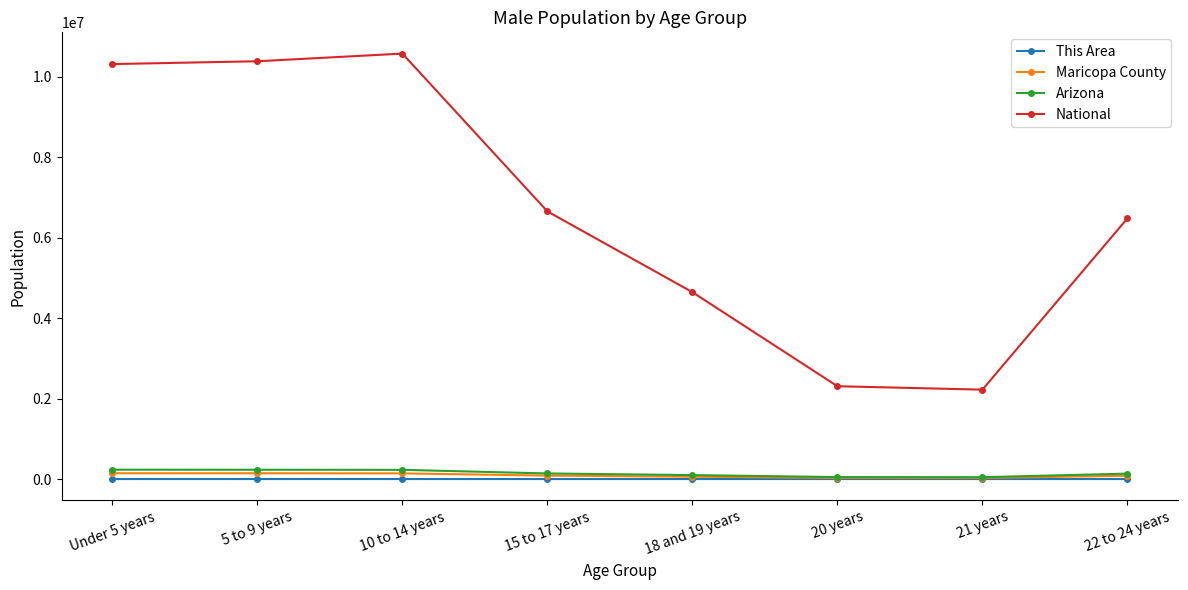

The value of Maricopa County at 21 years is 27080. True or false?

True